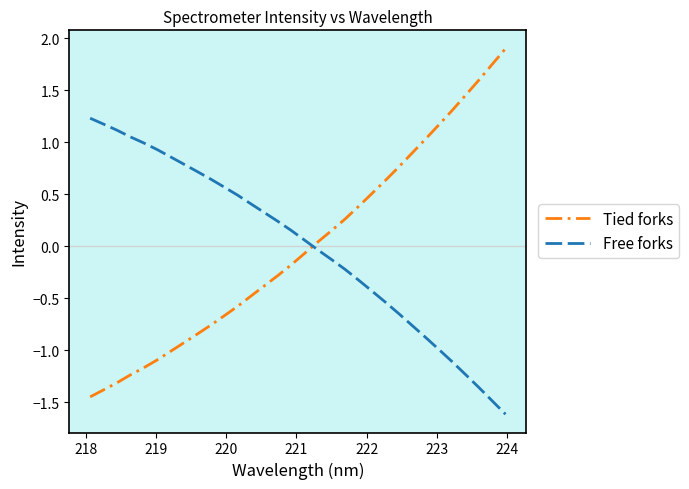

Which series has the largest range (max minus min)?

Tied forks